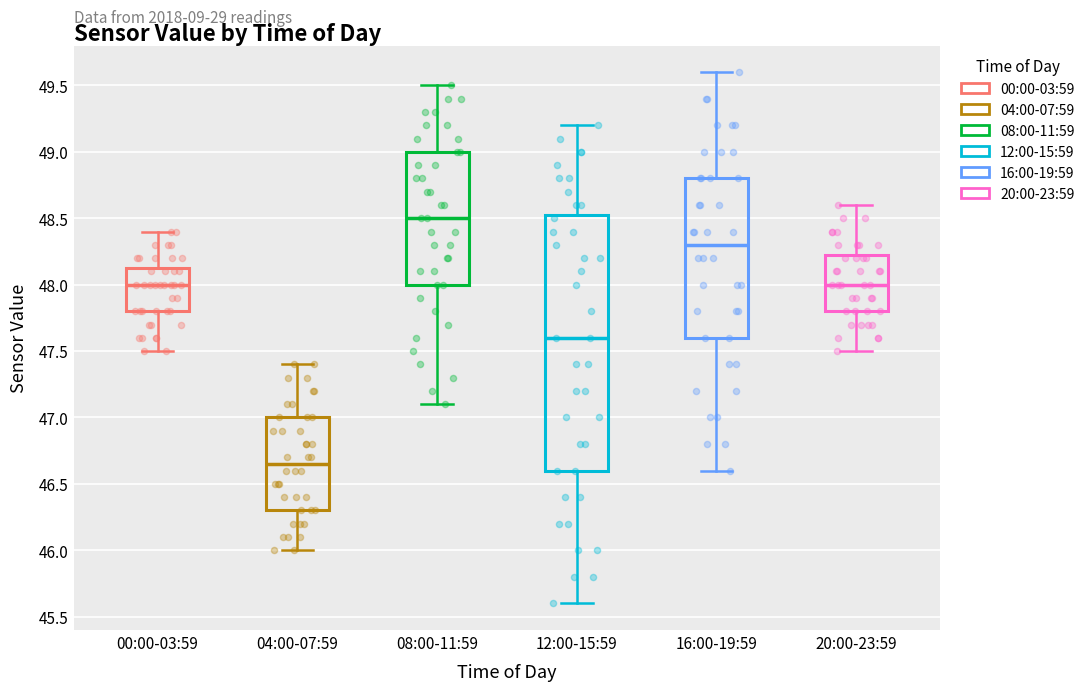

Reading left to right, read every box against the y-axis: the position of its median line, the range the box covers, and the ends of its whiskers. The values are not printed on the chart, so give them approximately, as read against the axis.

00:00-03:59: median 48.00, box 47.80 to 48.15, whiskers 47.50 to 48.40
04:00-07:59: median 46.65, box 46.30 to 47.00, whiskers 46.00 to 47.40
08:00-11:59: median 48.50, box 48.00 to 49.00, whiskers 47.10 to 49.50
12:00-15:59: median 47.60, box 46.60 to 48.55, whiskers 45.60 to 49.20
16:00-19:59: median 48.30, box 47.60 to 48.80, whiskers 46.60 to 49.60
20:00-23:59: median 48.00, box 47.80 to 48.25, whiskers 47.50 to 48.60